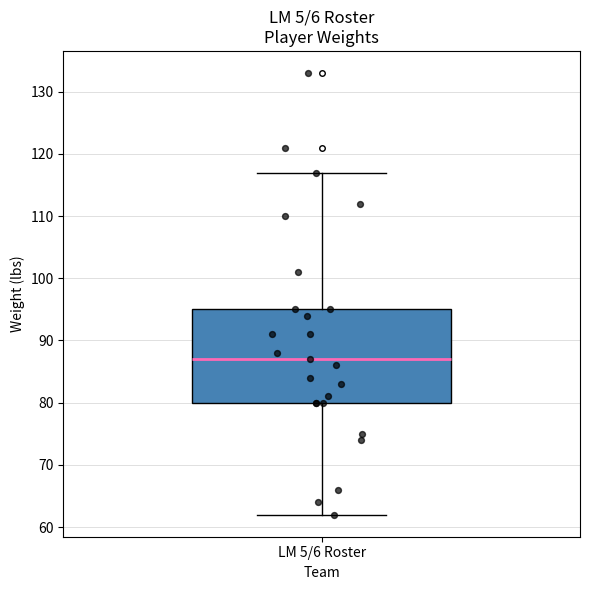

Where is the upper edge of the box for LM 5/6 Roster on the y-axis? The values are not printed on the chart, so give them approximately, as read against the axis.

95